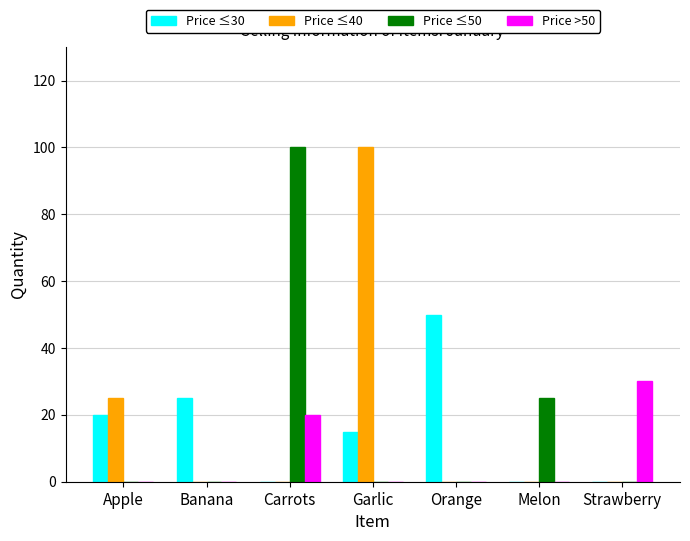

Reading right to left, list all the values displayed in this chart.

Price ≤30: 0	0	50	15	0	25	20
Price ≤40: 0	0	0	100	0	0	25
Price ≤50: 0	25	0	0	100	0	0
Price >50: 30	0	0	0	20	0	0